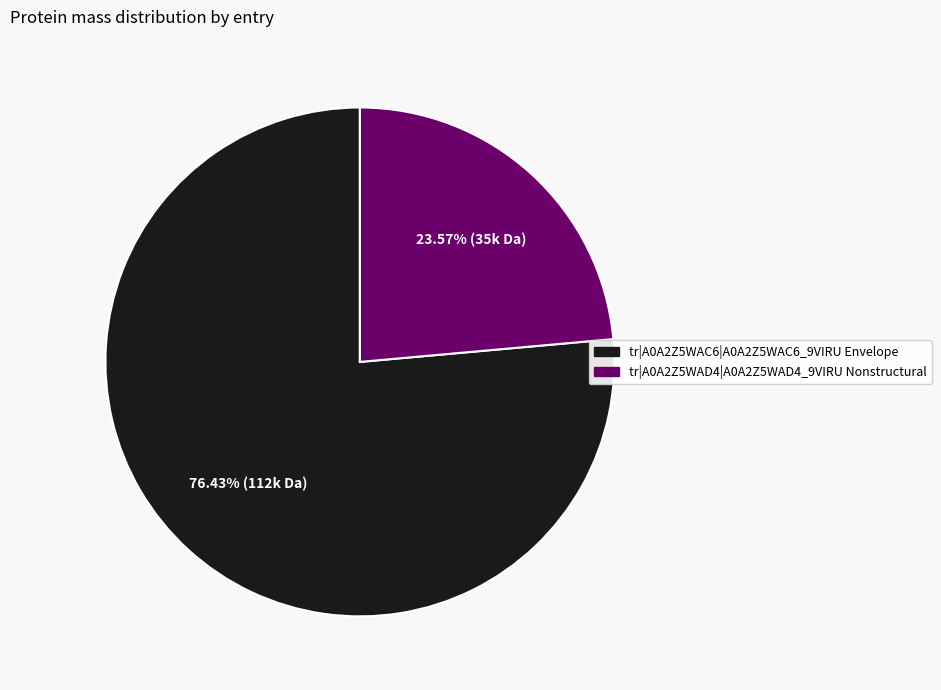

How many segments does this pie chart have?

2